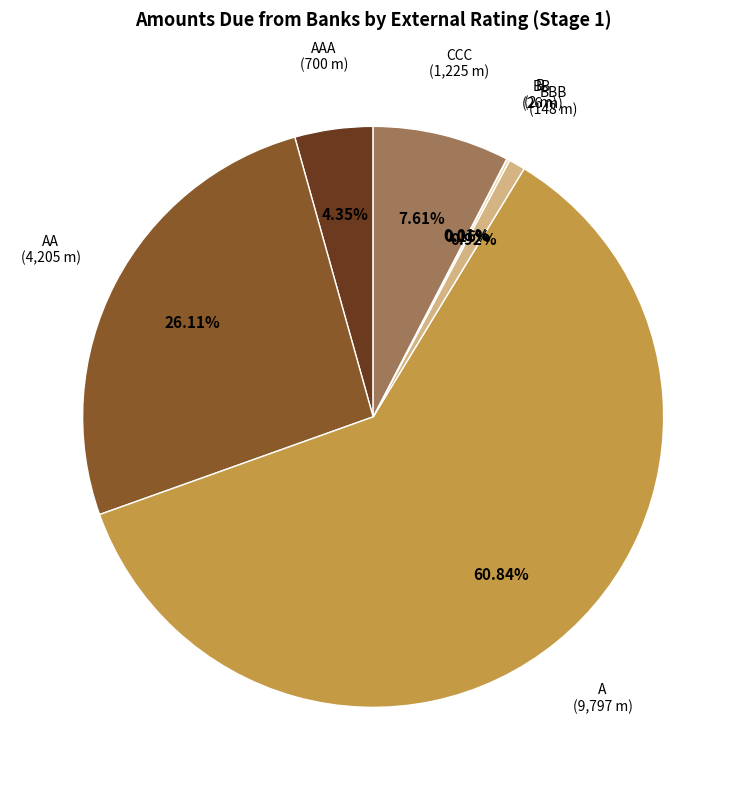

Is there a majority slice in this chart?

Yes